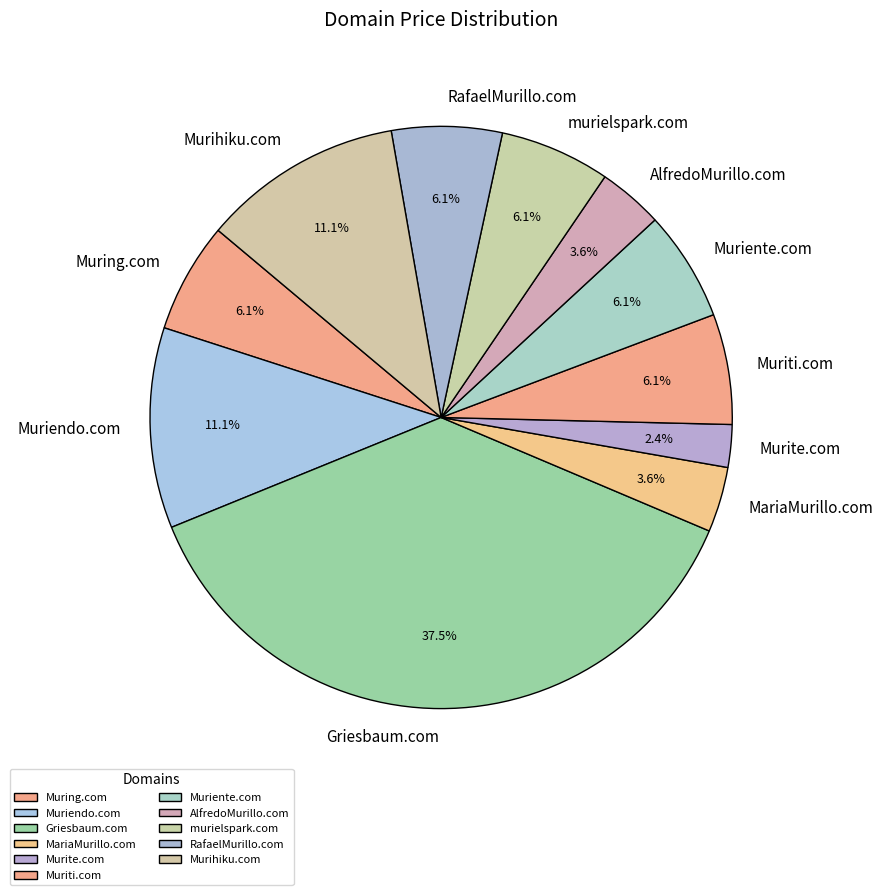

Between AlfredoMurillo.com and Murihiku.com, which is larger?

Murihiku.com